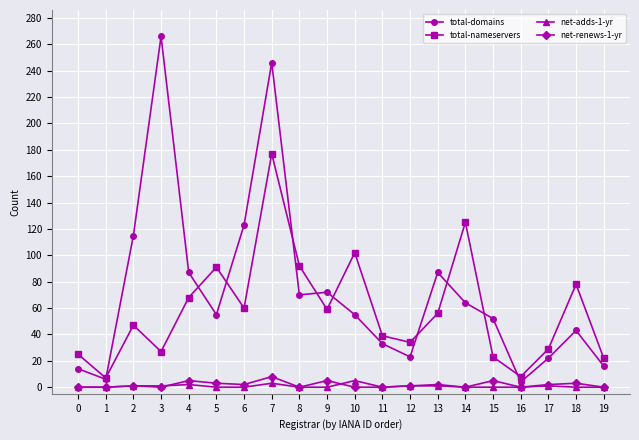

At which category does total-nameservers reach its first local valley?

1